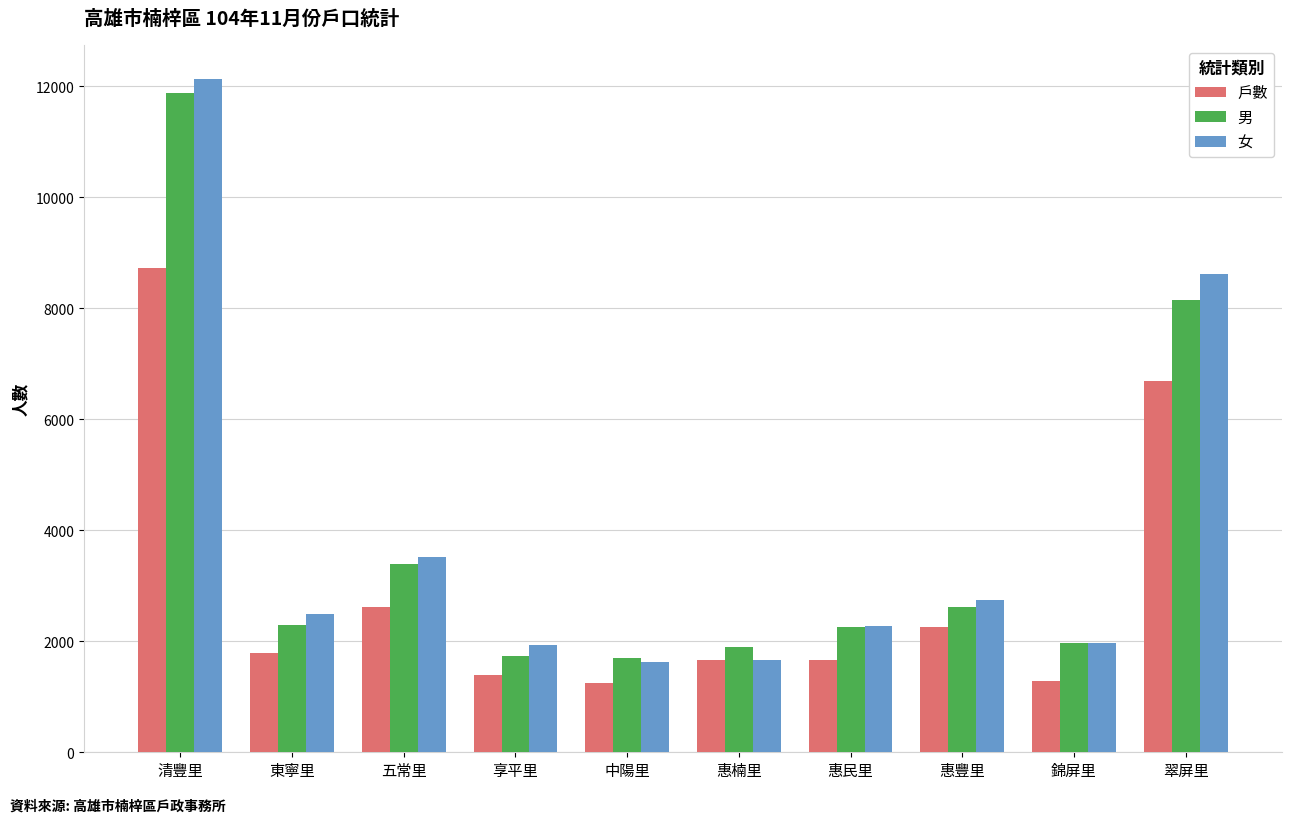

The value of 男 at 惠豐里 is 3610. True or false?

False